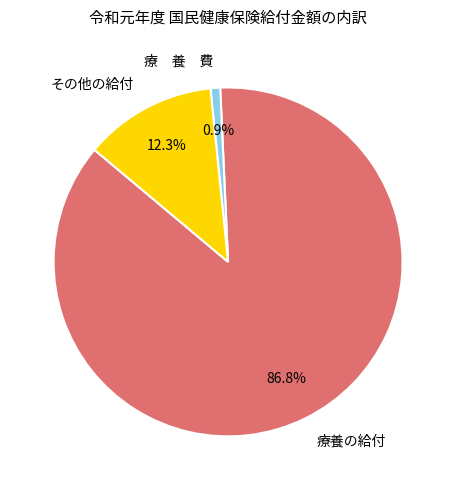

How many slices are in this pie chart?

3